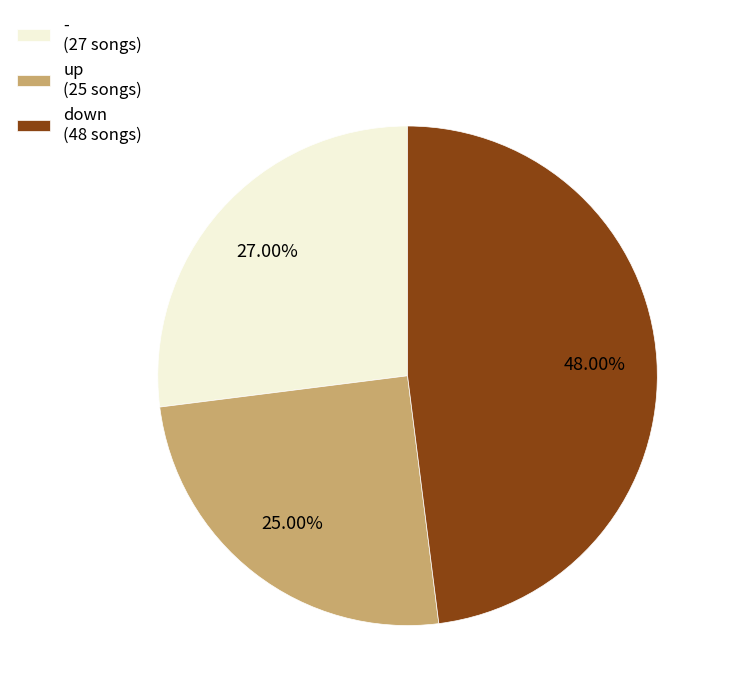

How many segments does this pie chart have?

3